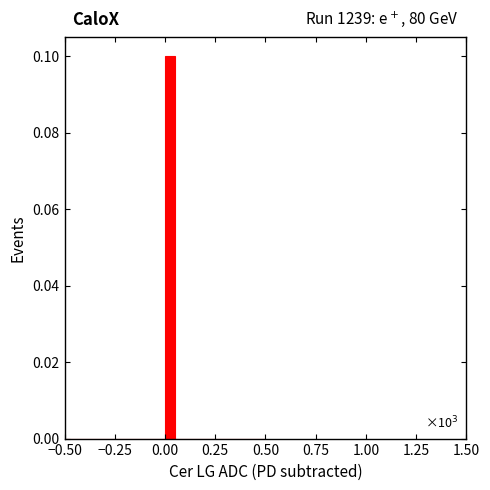

Around what value on the x-axis is the tallest bar? Give the approximate position of its centre, as read against the axis.

0.05